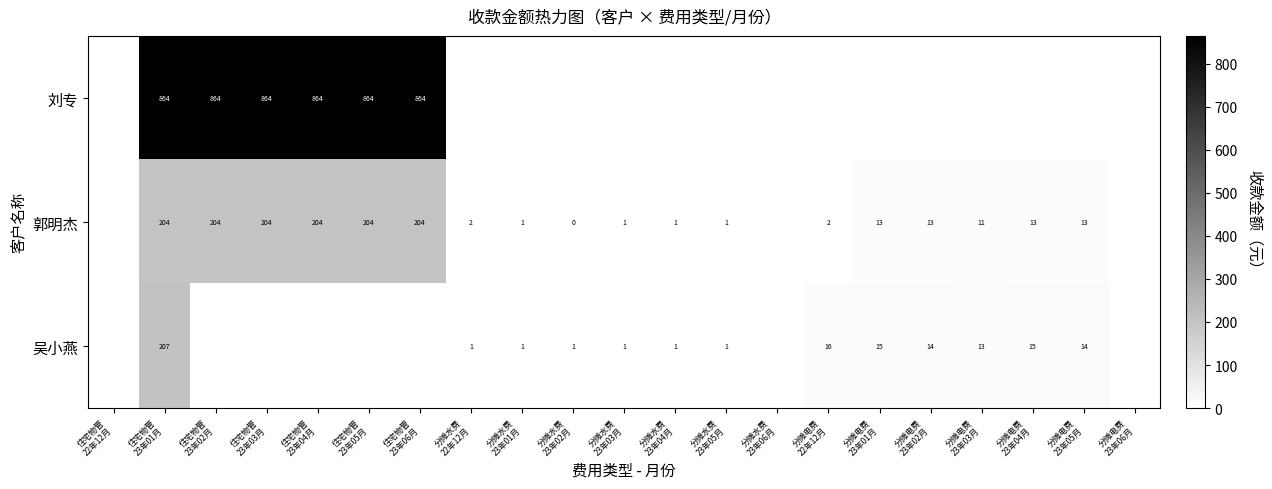

What is the sum of all 吴小燕 values?

300.8